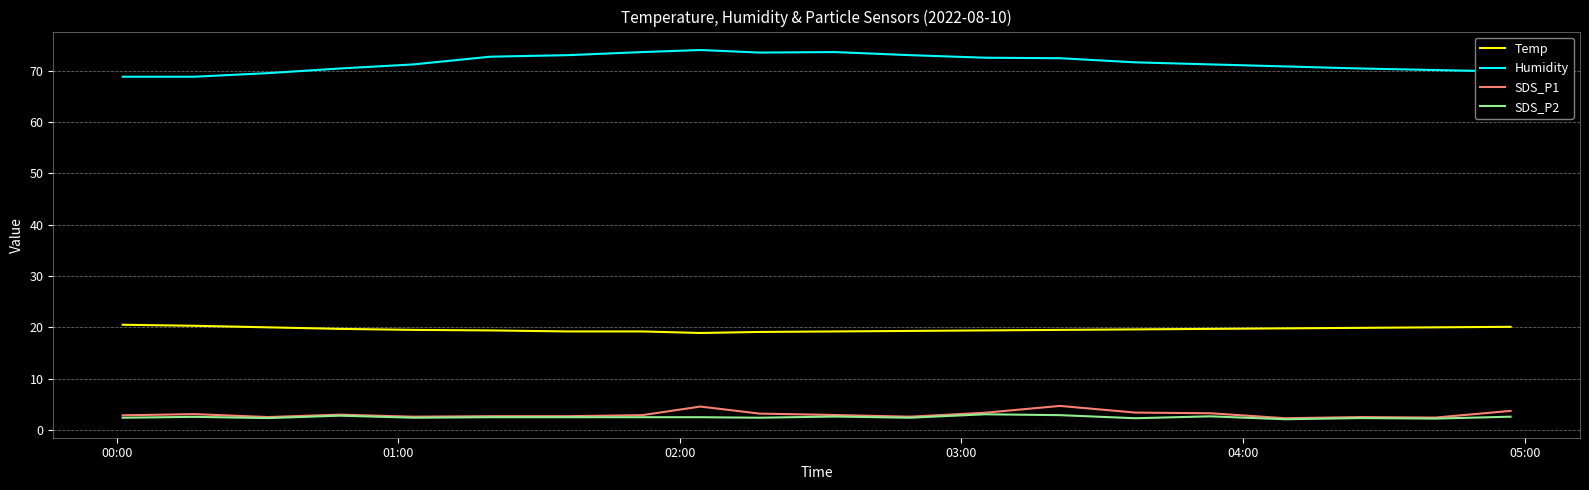

Which series has the widest spread of values?

Humidity